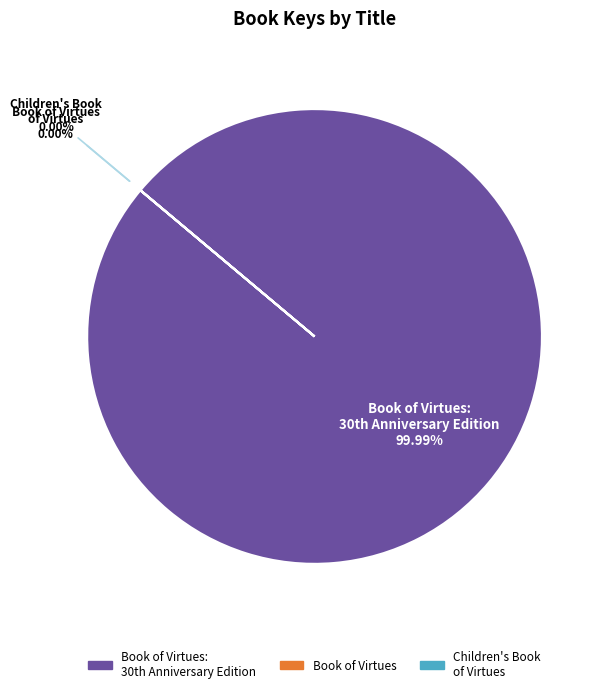

True or false: Book of Virtues accounts for 1% of the total.

False